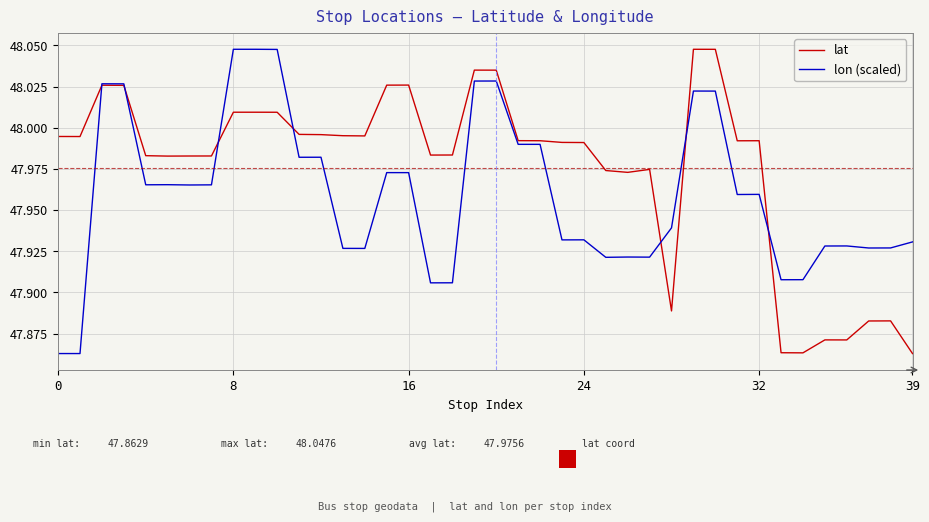

List the series in order of their overall mean, highest first.

lat, lon (scaled)